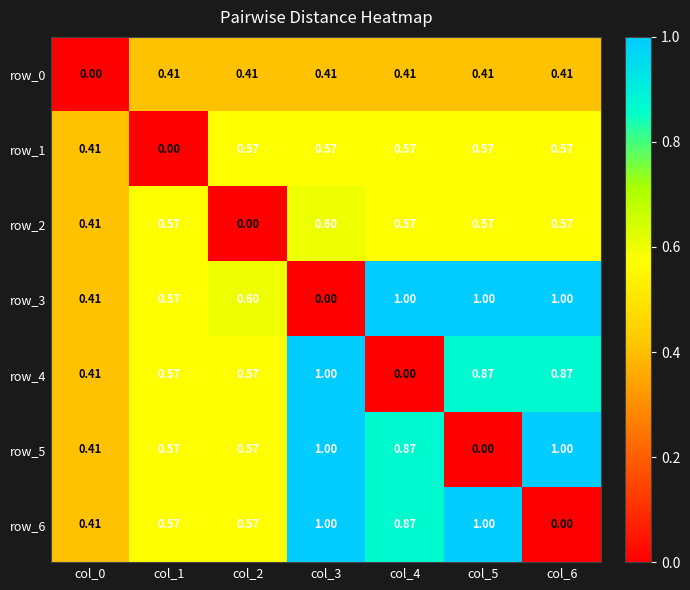

Count the number of categories in the chart.

7